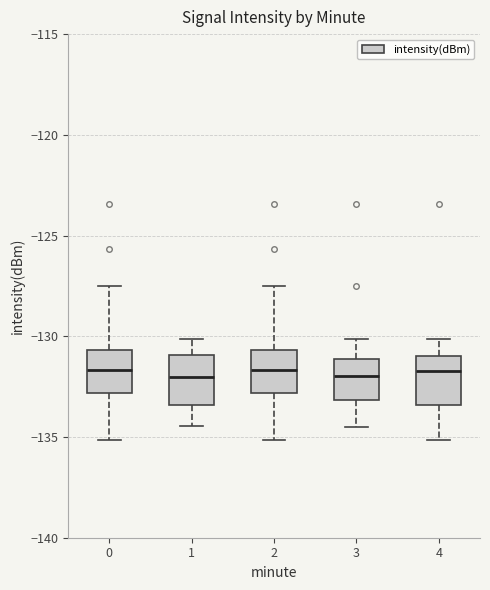

Reading left to right, read every box against the y-axis: the position of its median line, the range the box covers, and the ends of its whiskers. The values are not printed on the chart, so give them approximately, as read against the axis.

0: median -131.5, box -133.0 to -130.5, whiskers -135.0 to -127.5
1: median -132.0, box -133.5 to -131.0, whiskers -134.5 to -130.0
2: median -131.5, box -133.0 to -130.5, whiskers -135.0 to -127.5
3: median -132.0, box -133.0 to -131.0, whiskers -134.5 to -130.0
4: median -131.5, box -133.5 to -131.0, whiskers -135.0 to -130.0